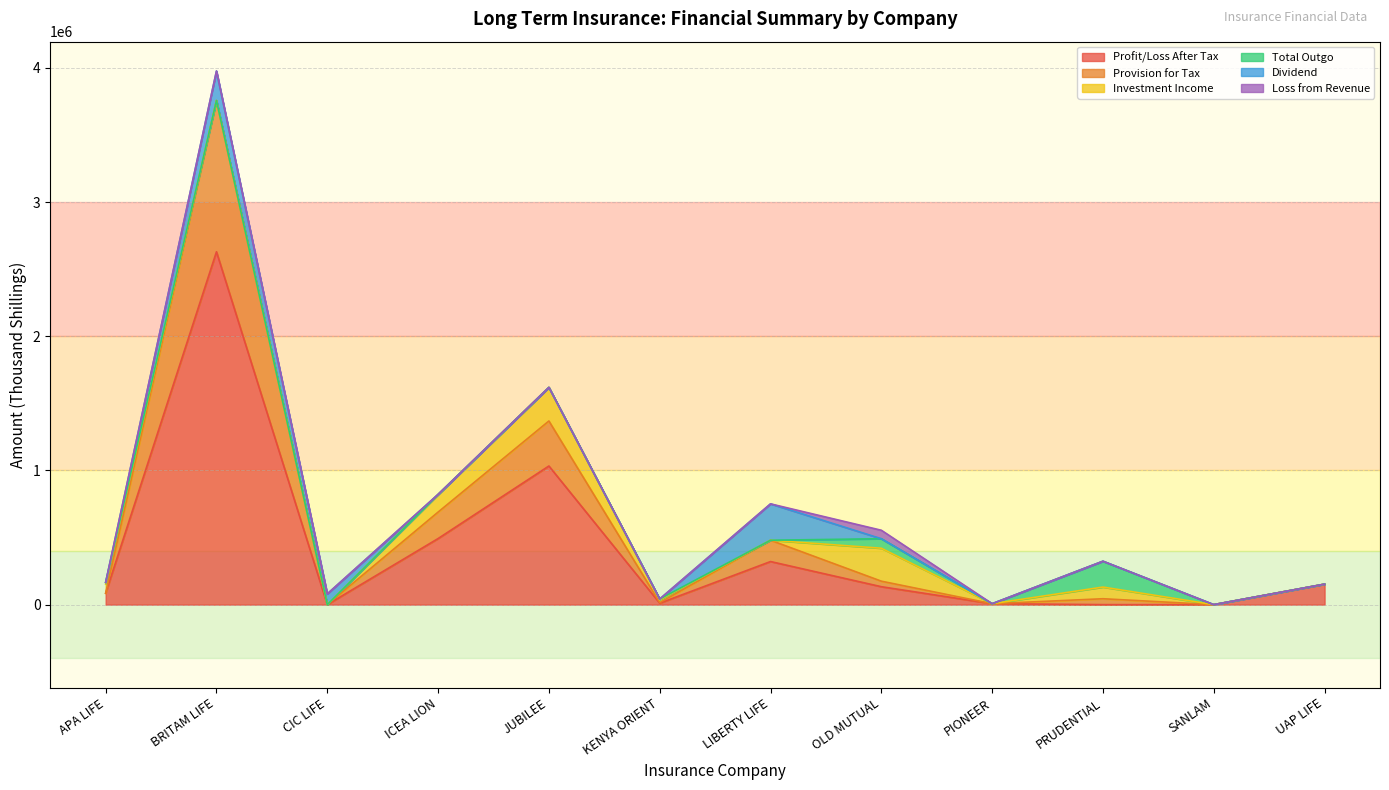

How many values in the Dividend series exceed 0?

3